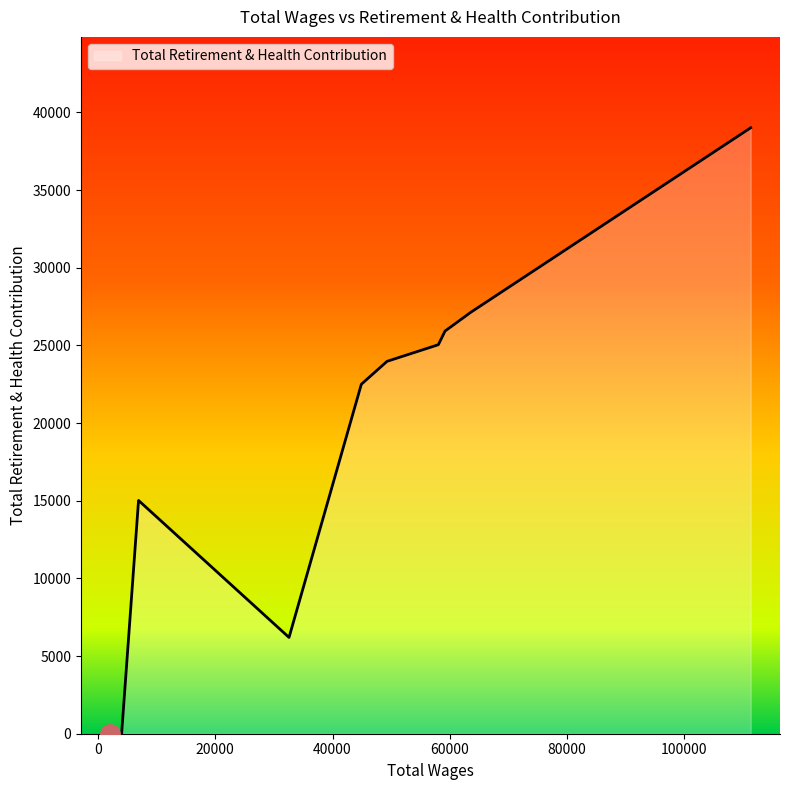

What is the difference between the maximum and minimum values?

39007